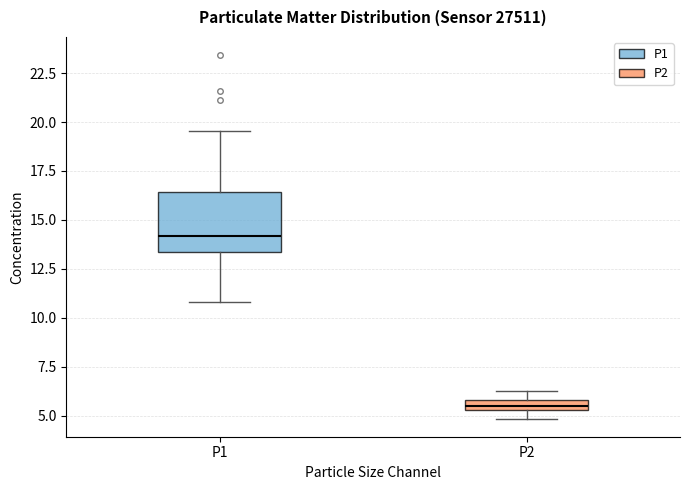

Which box has the highest median line?

P1